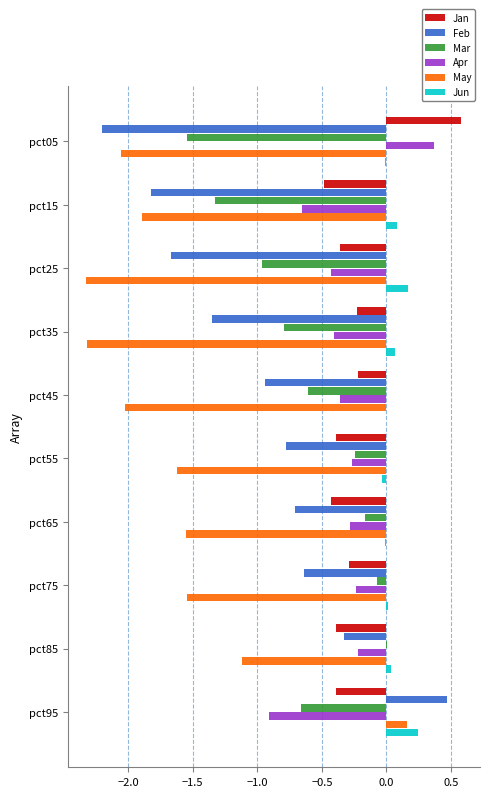

Which series has the largest total across all categories?

Jun